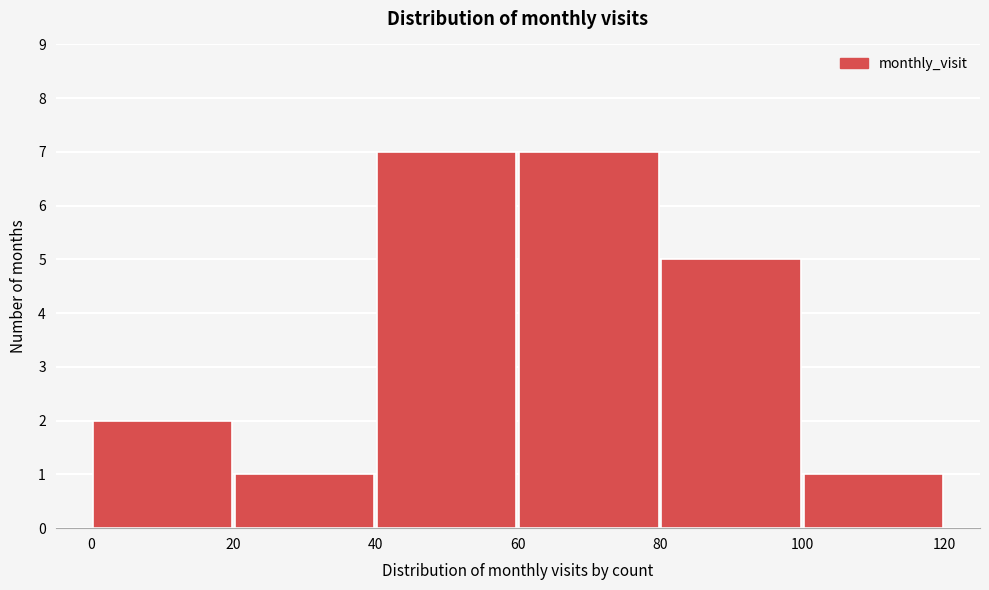

What is the height of the bar covering 40 to 60 on the x-axis? The values are not printed on the chart, so give them approximately, as read against the axis.

7